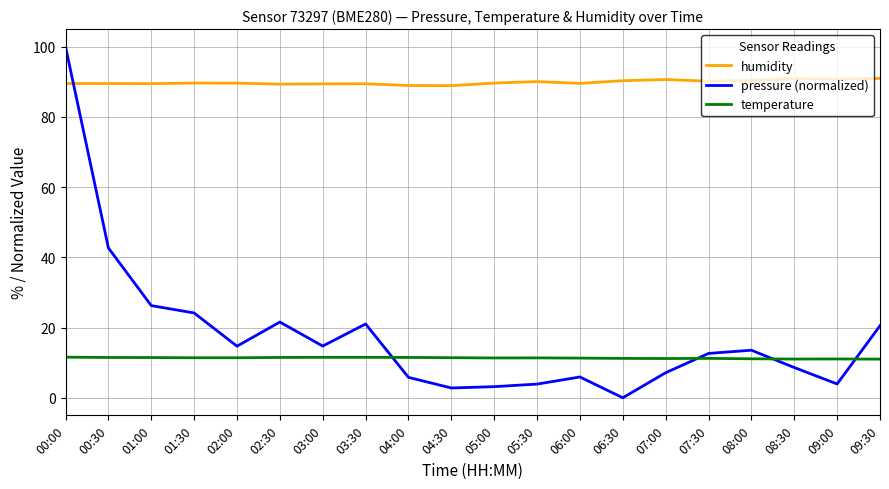

The humidity series shows 55.5 at 06:00. True or false?

False